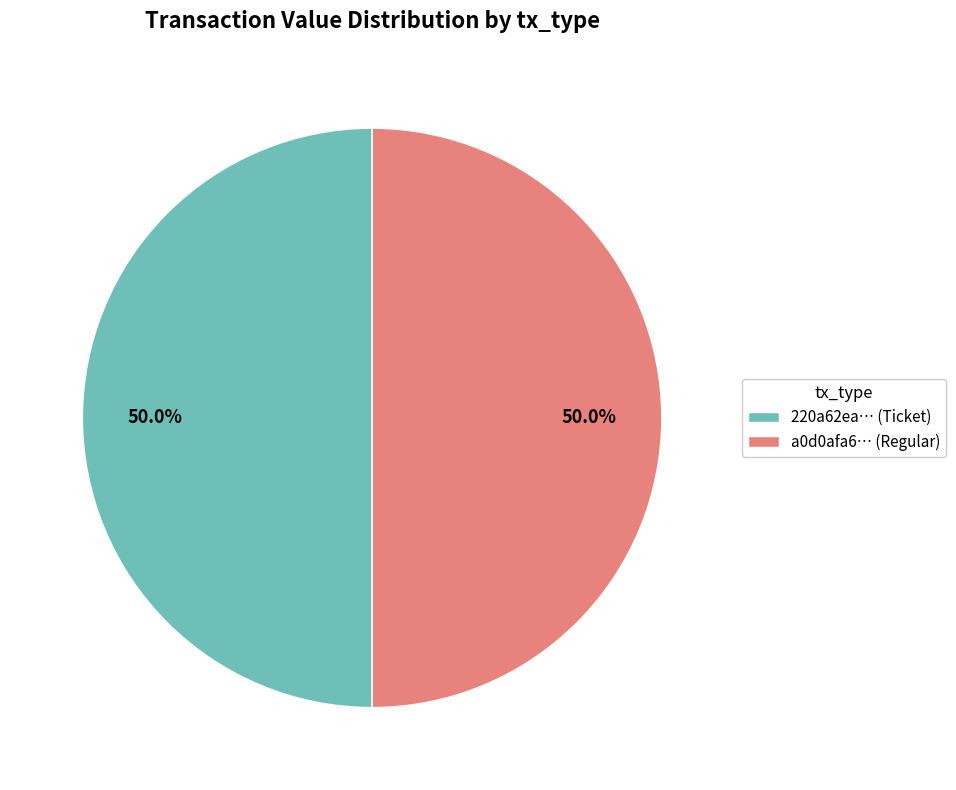

Is the sum of a0d0afa6… (Regular) and 220a62ea… (Ticket) greater than half?

Yes